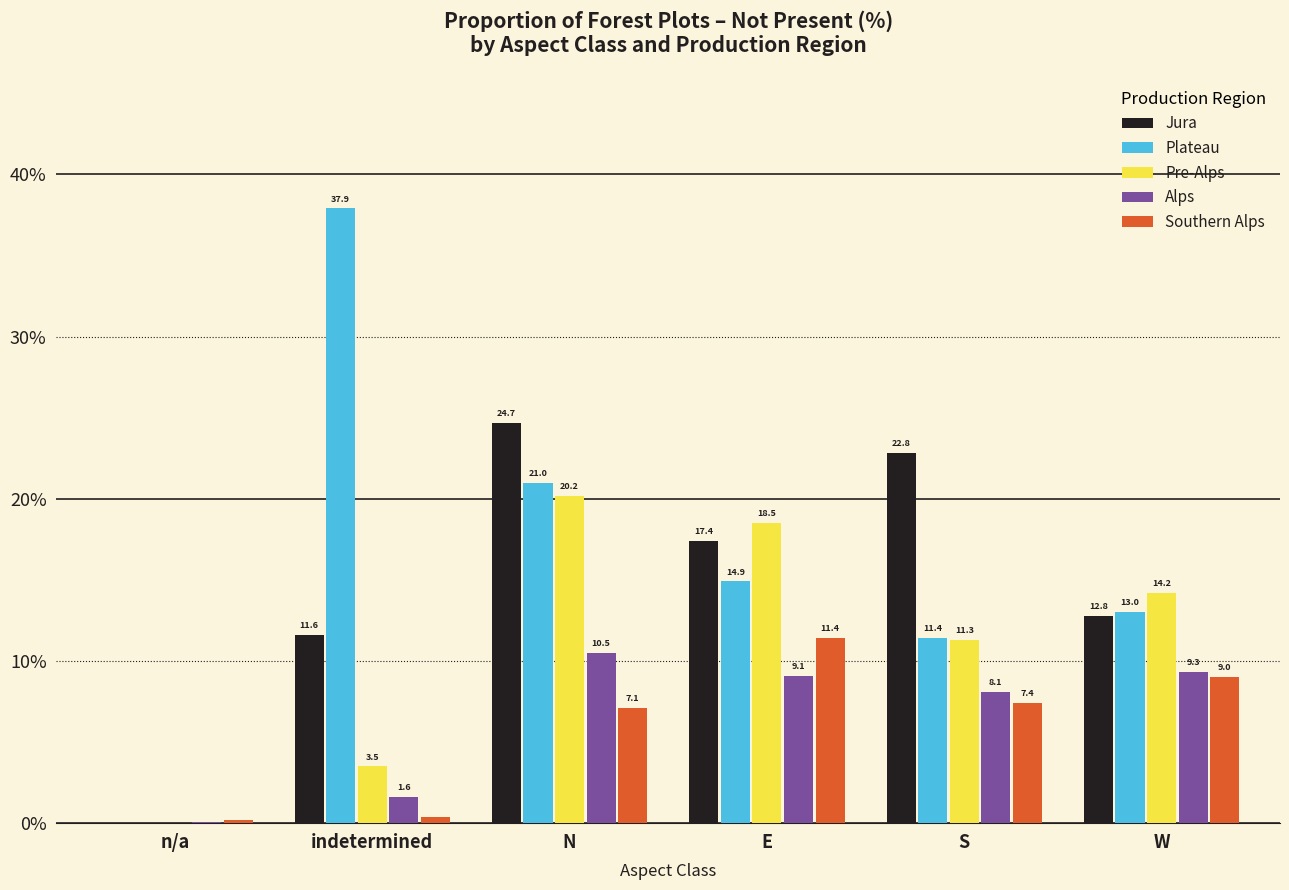

Reading left to right, extract all data points from this chart.

Jura: n/a=0.0	indetermined=11.6	N=24.7	E=17.4	S=22.8	W=12.8
Plateau: n/a=0.0	indetermined=37.9	N=21.0	E=14.9	S=11.4	W=13.0
Pre-Alps: n/a=0.0	indetermined=3.5	N=20.2	E=18.5	S=11.3	W=14.2
Alps: n/a=0.1	indetermined=1.6	N=10.5	E=9.1	S=8.1	W=9.3
Southern Alps: n/a=0.2	indetermined=0.4	N=7.1	E=11.4	S=7.4	W=9.0